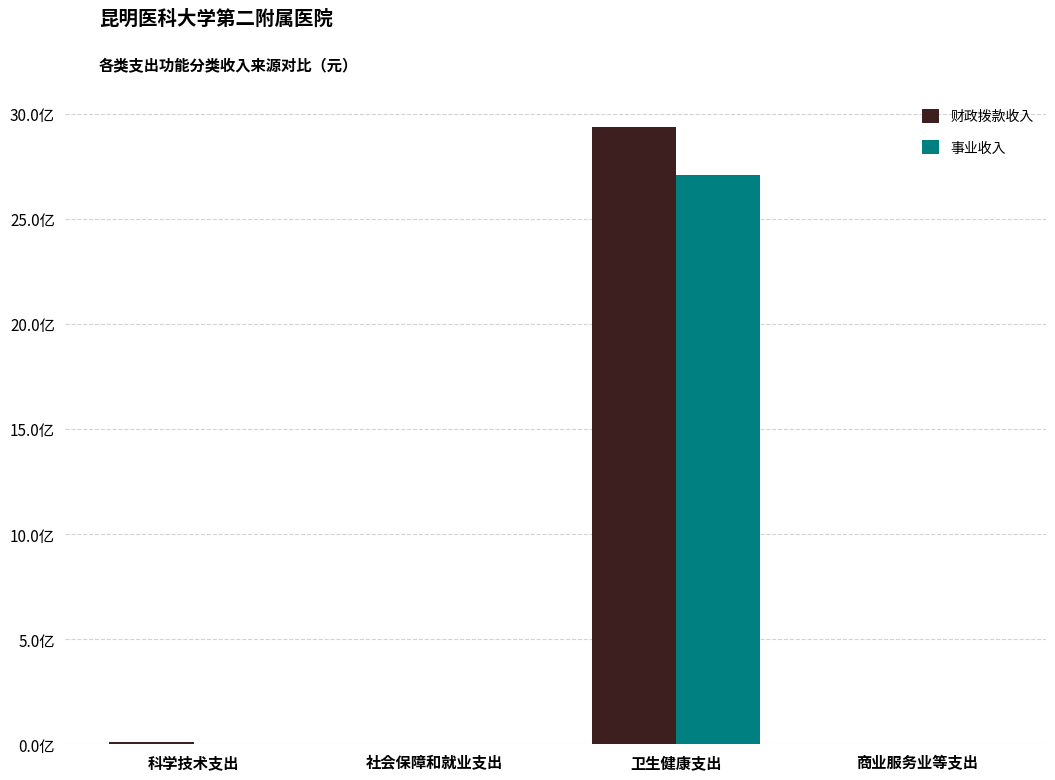

At which label does 财政拨款收入 first exceed 9996353?

科学技术支出